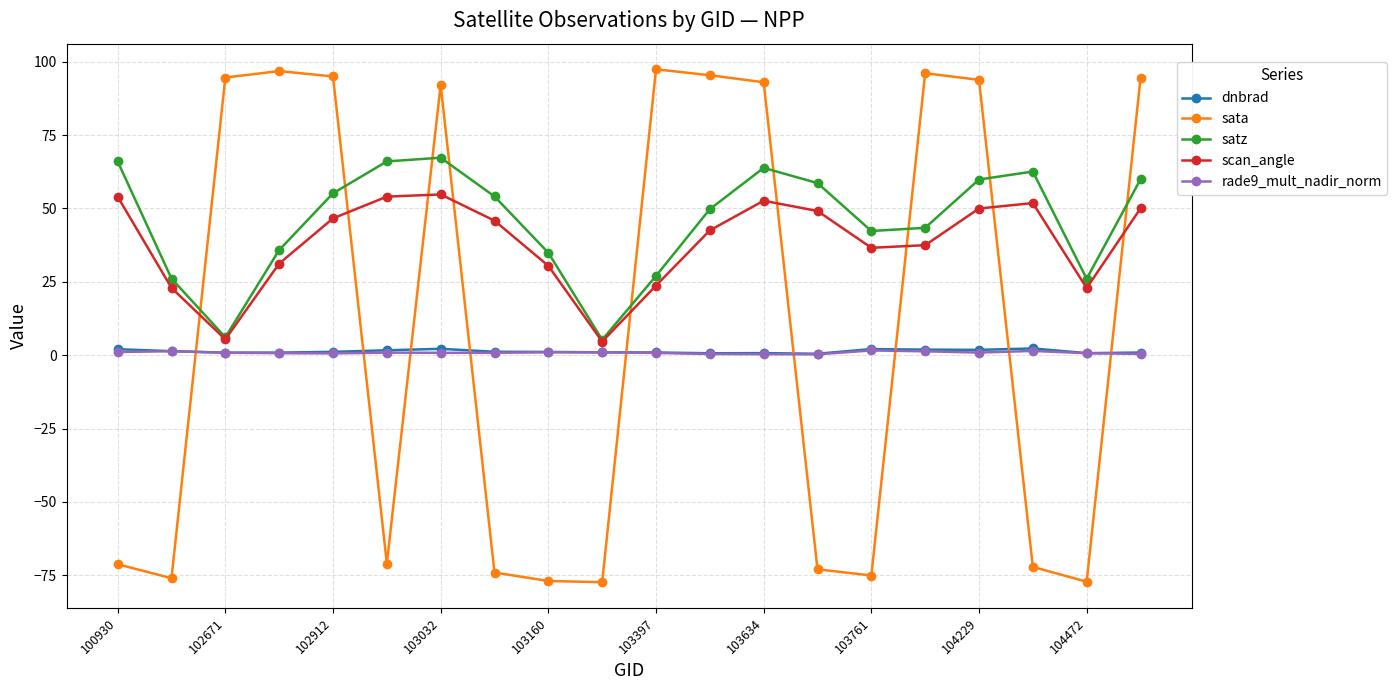

True or false: sata has more than 0 points higher than both neighbors.

True